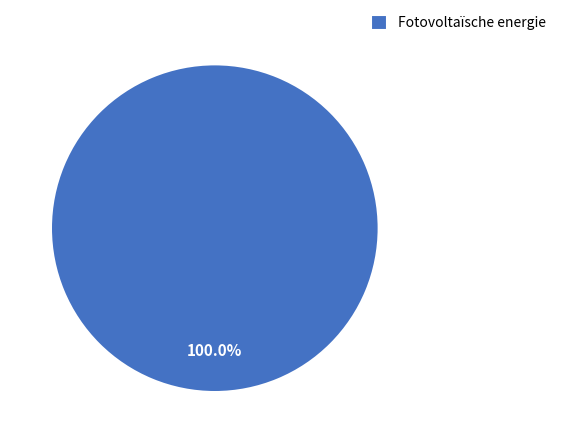

Is there a majority slice in this chart?

Yes